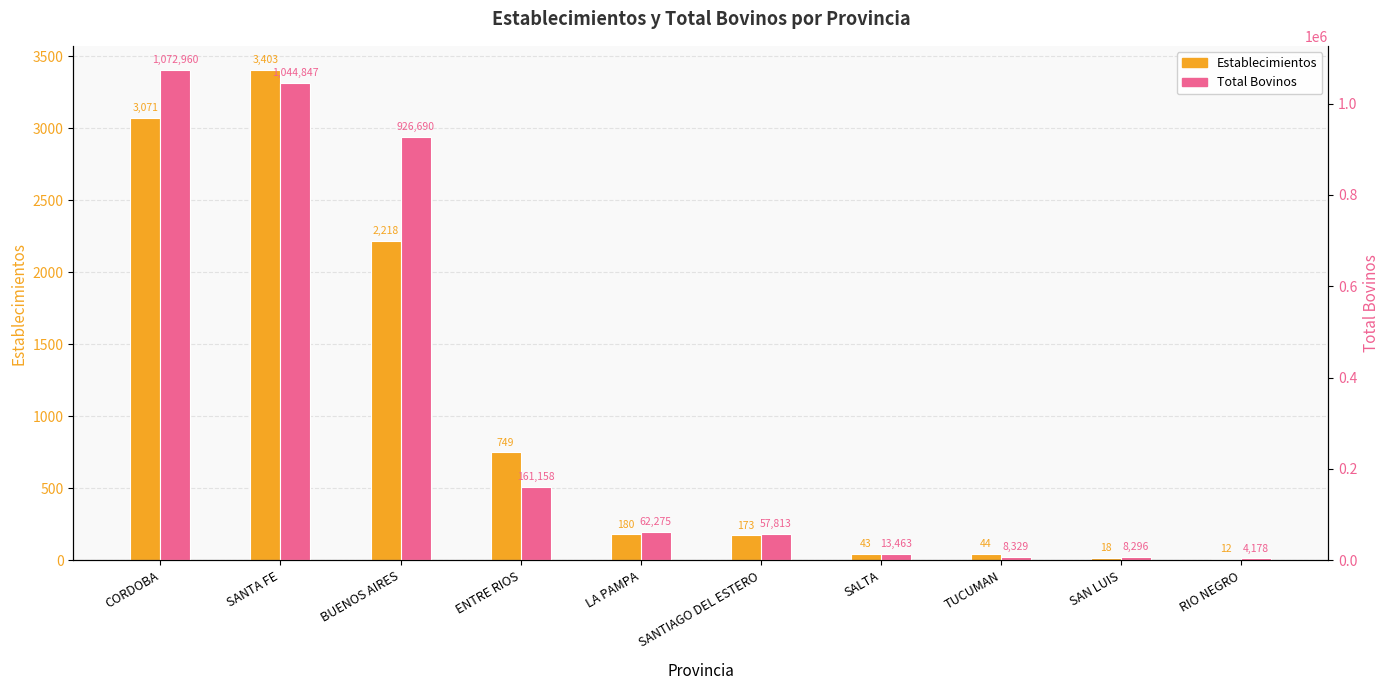

At RIO NEGRO, list the series in order from smallest to largest.

Establecimientos, Total Bovinos